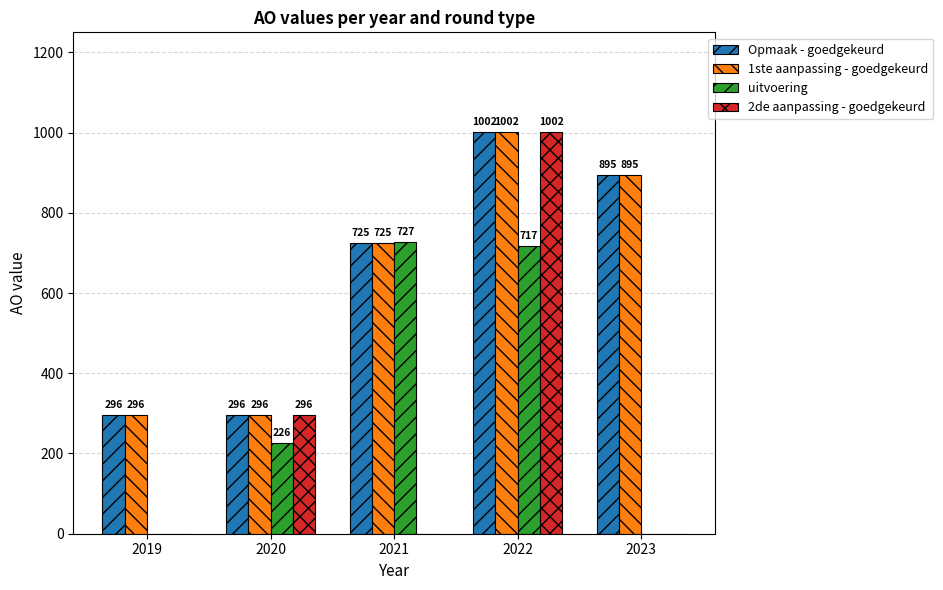

What is the spread (max minus min) of values at 2023?

895